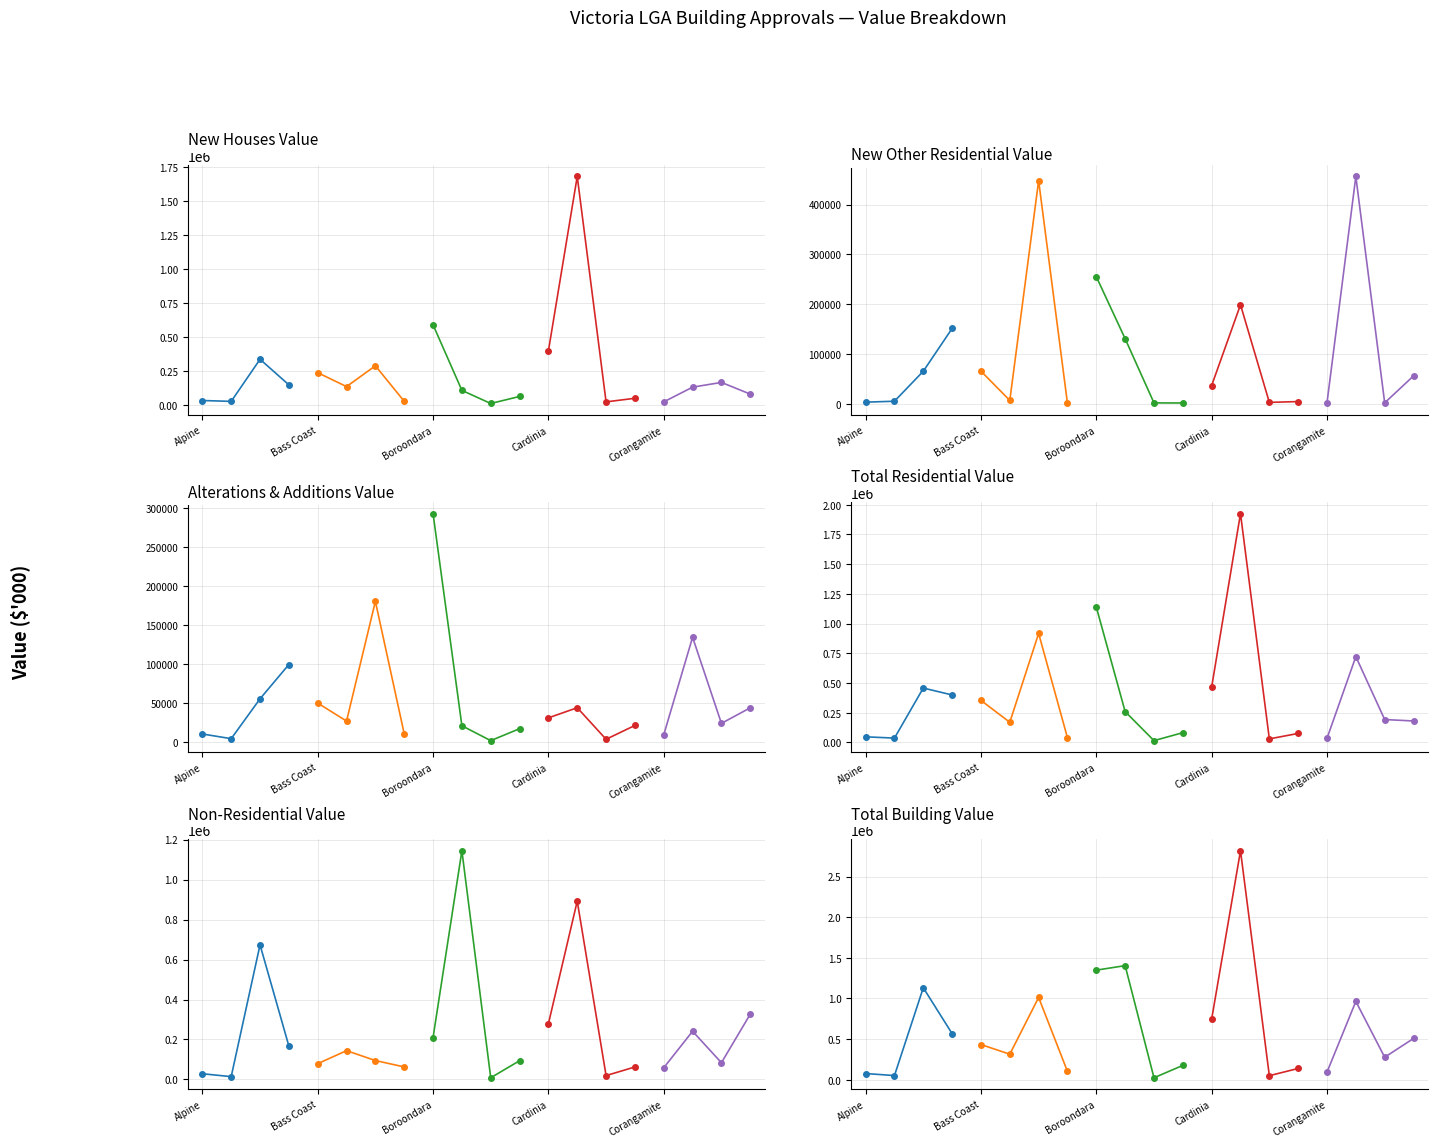

How many times do Group 3 and Group 4 cross each other?

2